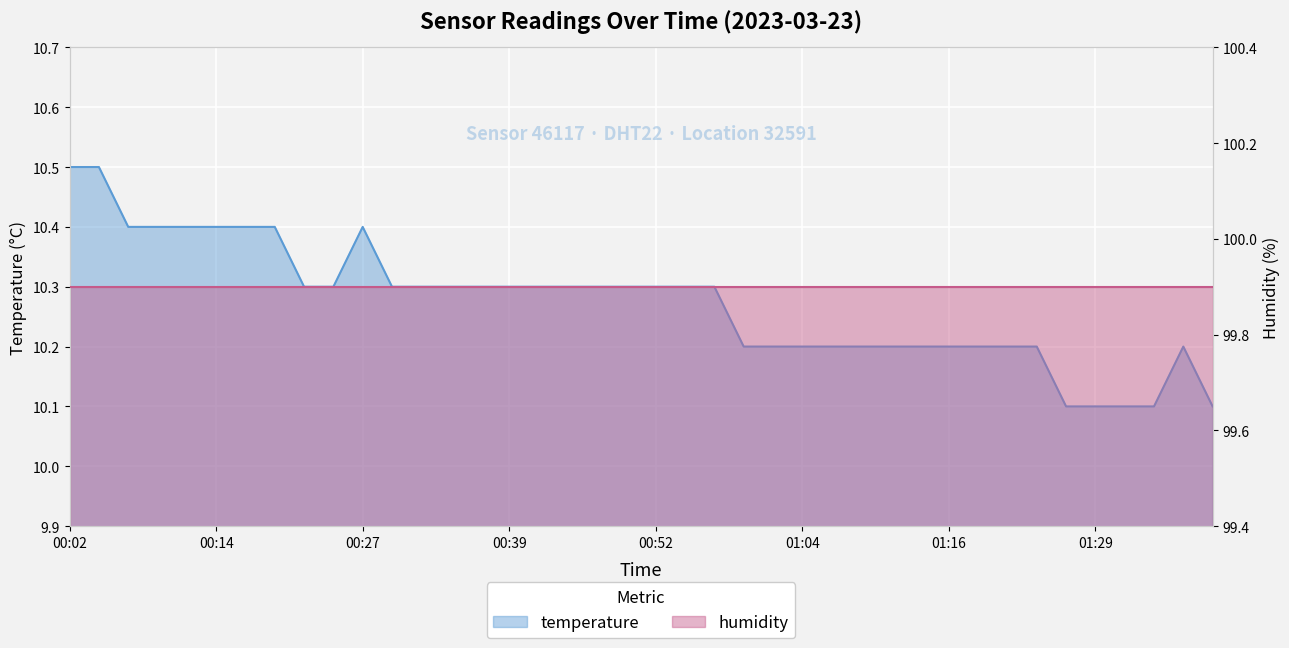

Which has a higher value, 00:24 or 00:09?

00:09